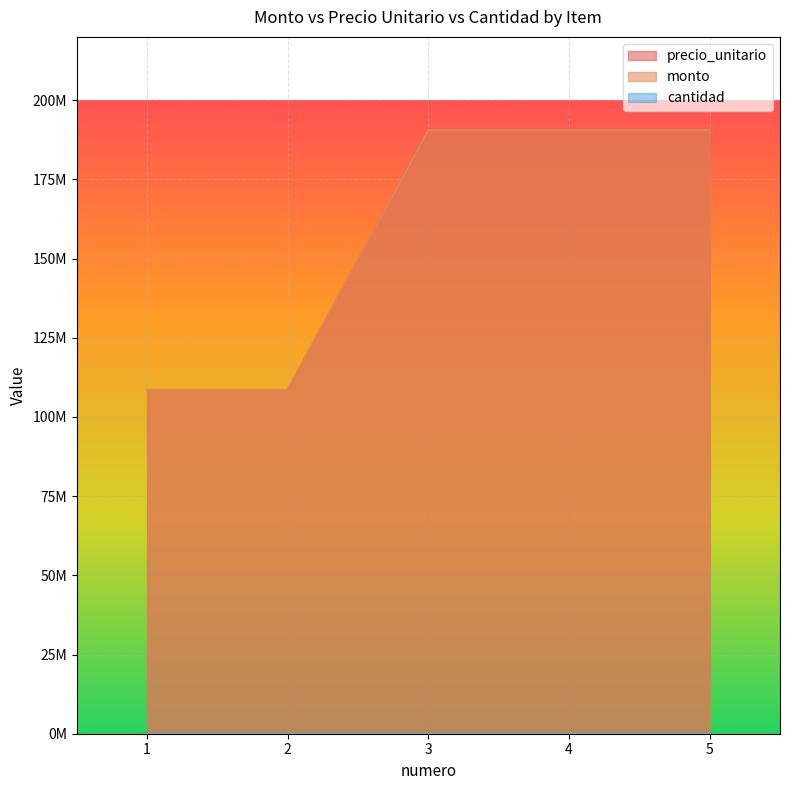

Between 1 and 3, which is larger?

3